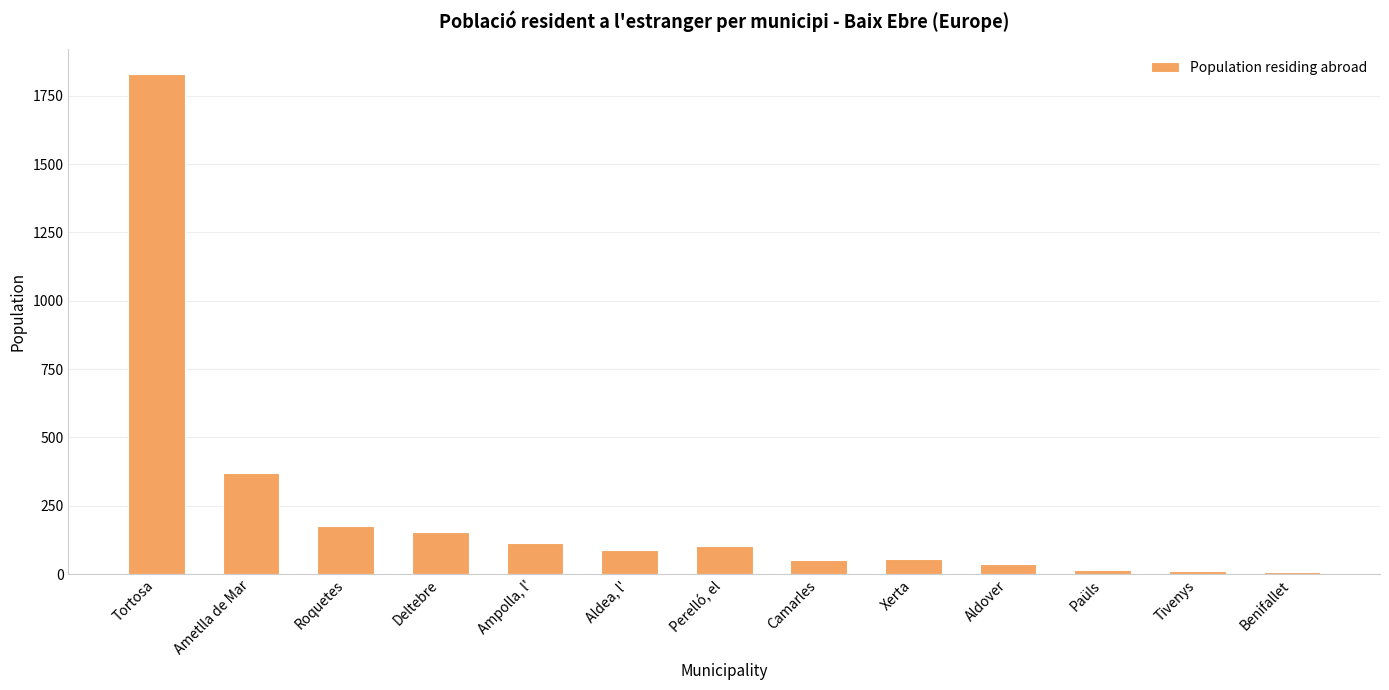

What is the difference between the maximum and second lowest values?

1821